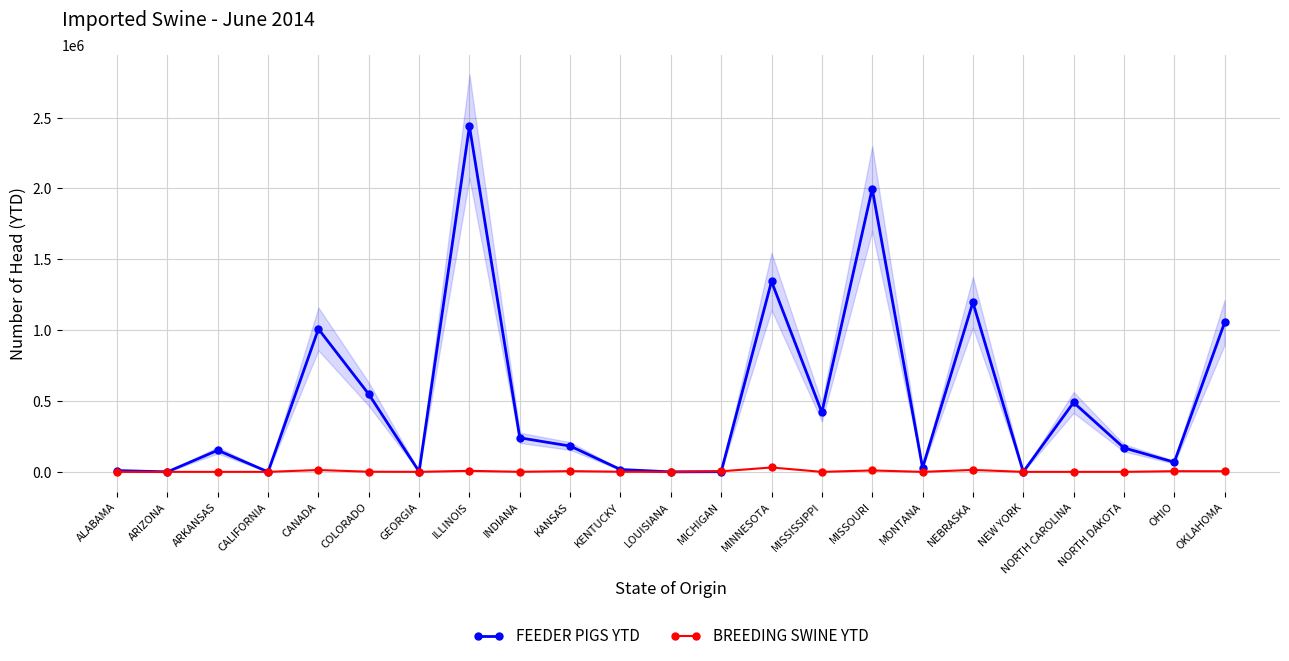

How many lines are shown in the chart?

2